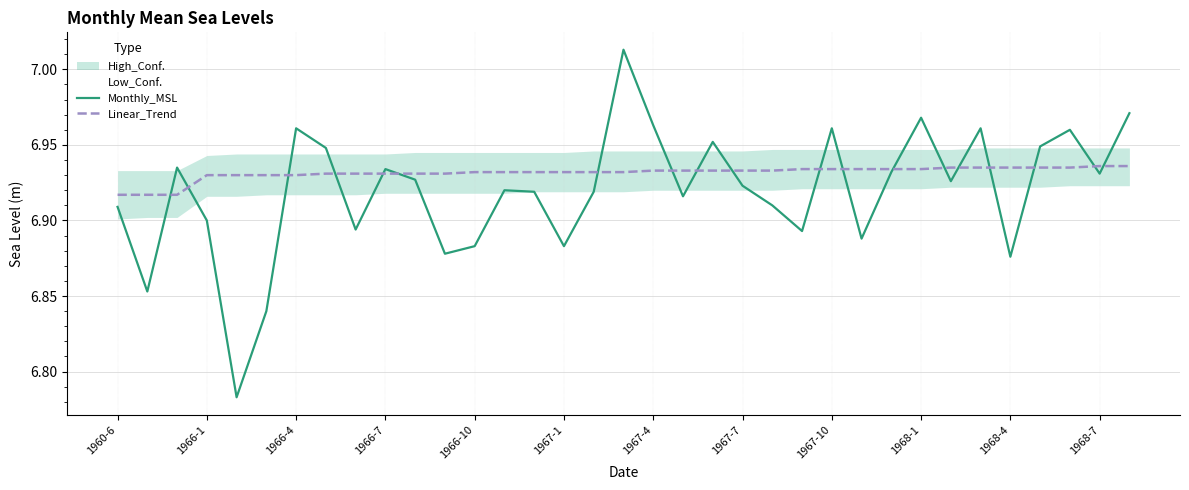

What is the greatest value displayed?

7.0